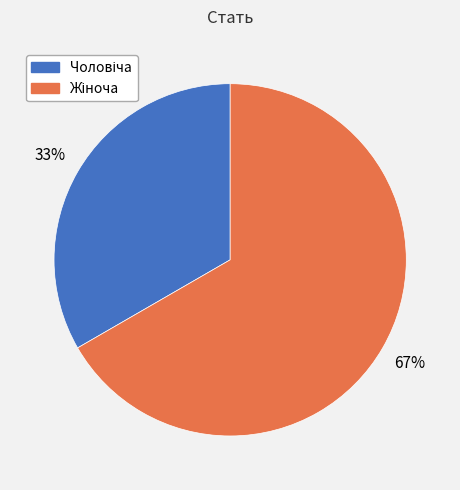

To the nearest percent, what is the average slice percentage?

50%